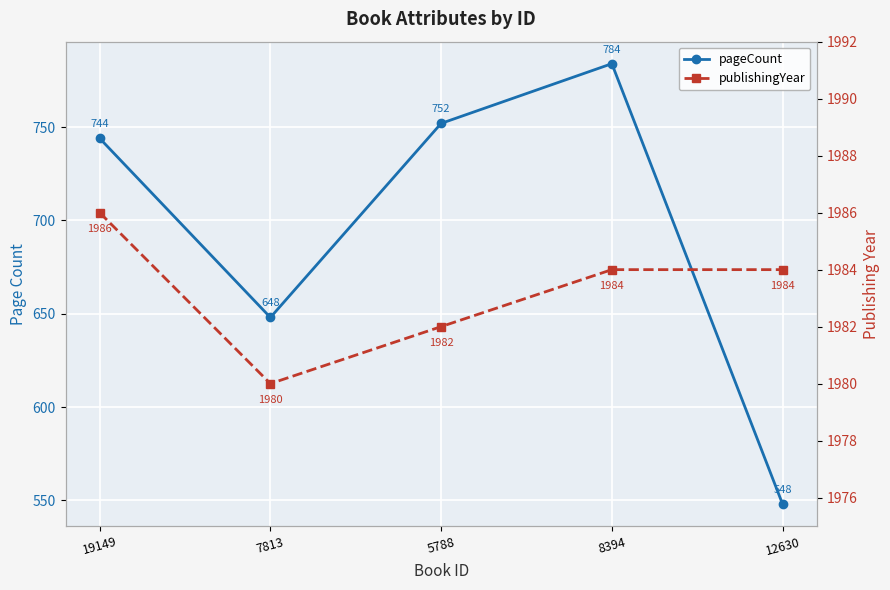

What is the maximum value shown in the chart?

1986